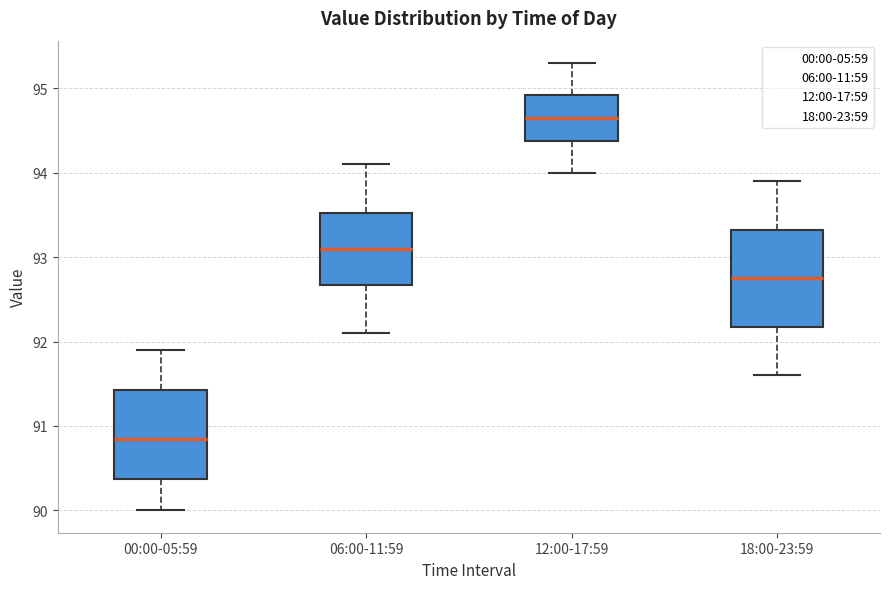

Reading left to right, read every box against the y-axis: the position of its median line, the range the box covers, and the ends of its whiskers. The values are not printed on the chart, so give them approximately, as read against the axis.

00:00-05:59: median 90.9, box 90.4 to 91.4, whiskers 90.0 to 91.9
06:00-11:59: median 93.1, box 92.7 to 93.5, whiskers 92.1 to 94.1
12:00-17:59: median 94.7, box 94.4 to 94.9, whiskers 94.0 to 95.3
18:00-23:59: median 92.8, box 92.2 to 93.3, whiskers 91.6 to 93.9